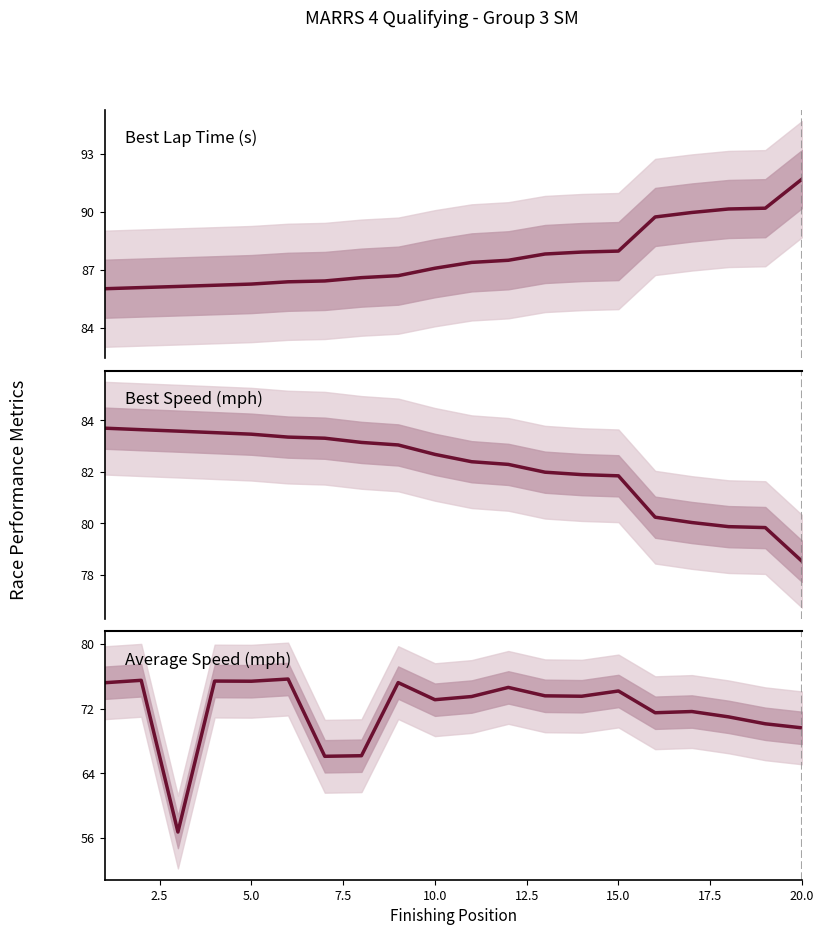

Which series has the largest range (max minus min)?

Average Speed (mph)